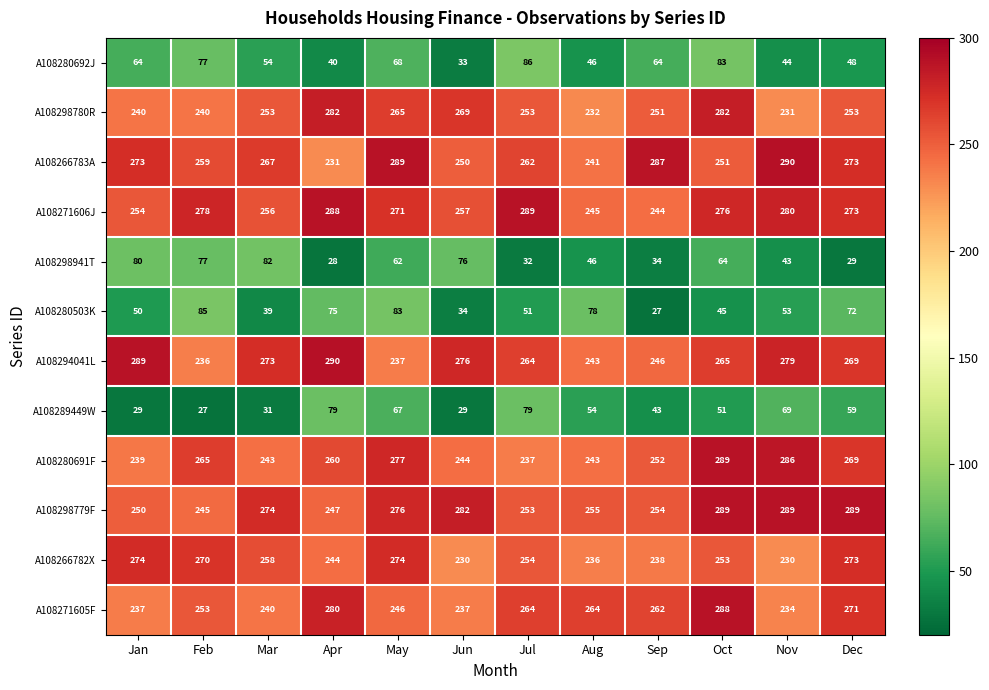

Which series changed the most between Feb and Sep?

A108280503K